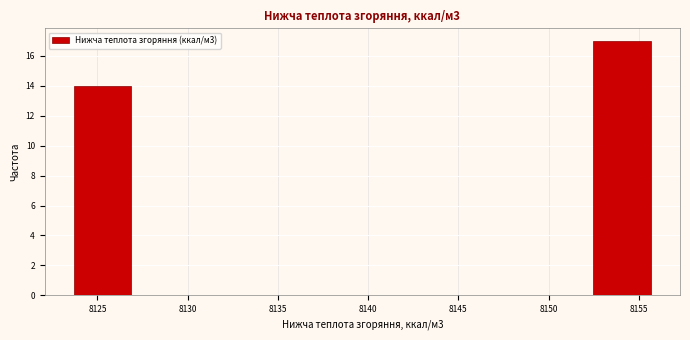

Over which range of the x-axis is the bar tallest?

8152.5 to 8155.5